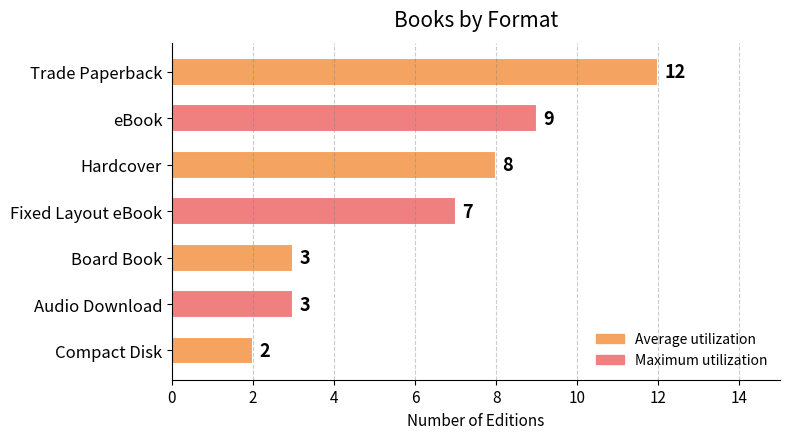

Is it true that the value at Fixed Layout eBook is 4?

False